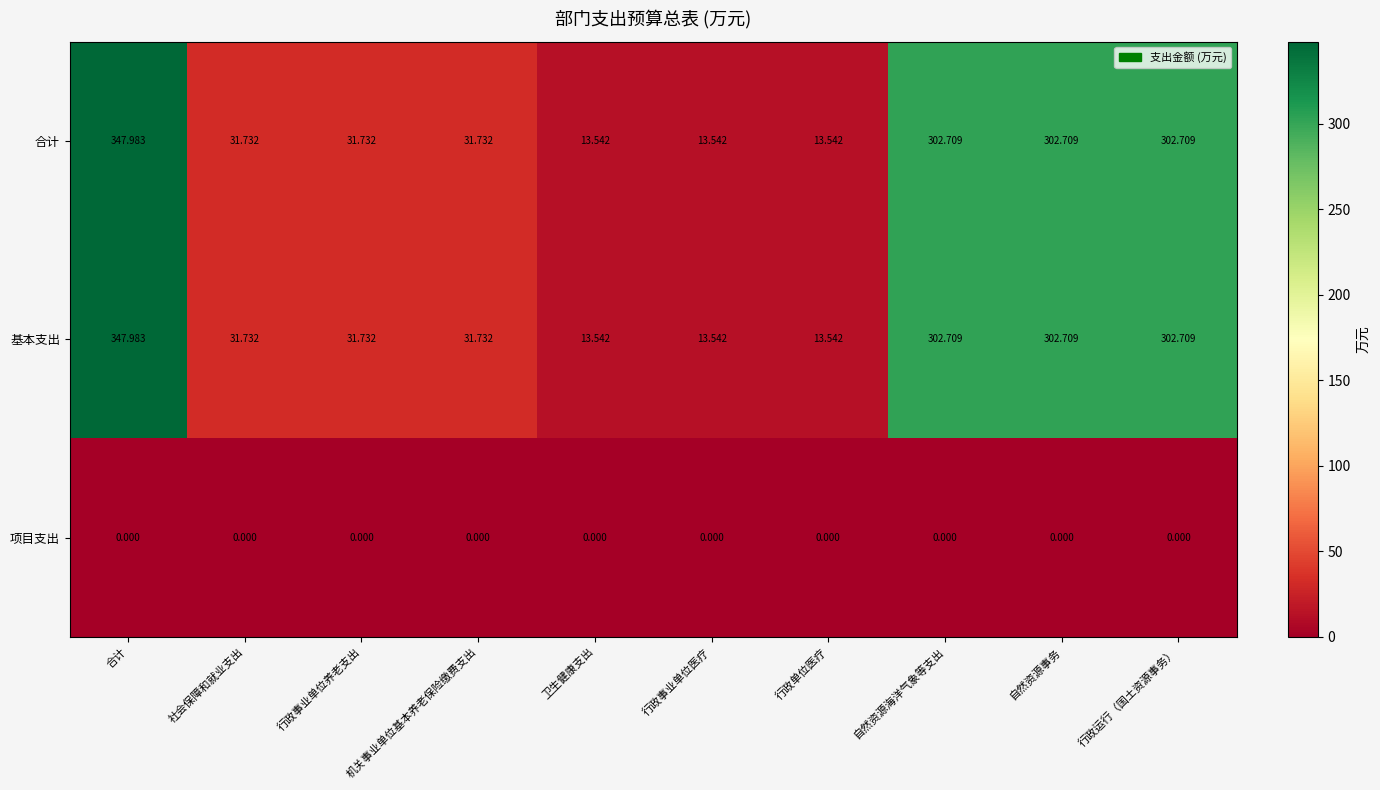

What is the difference between the highest and lowest values at 自然资源海洋气象等支出?

302.7